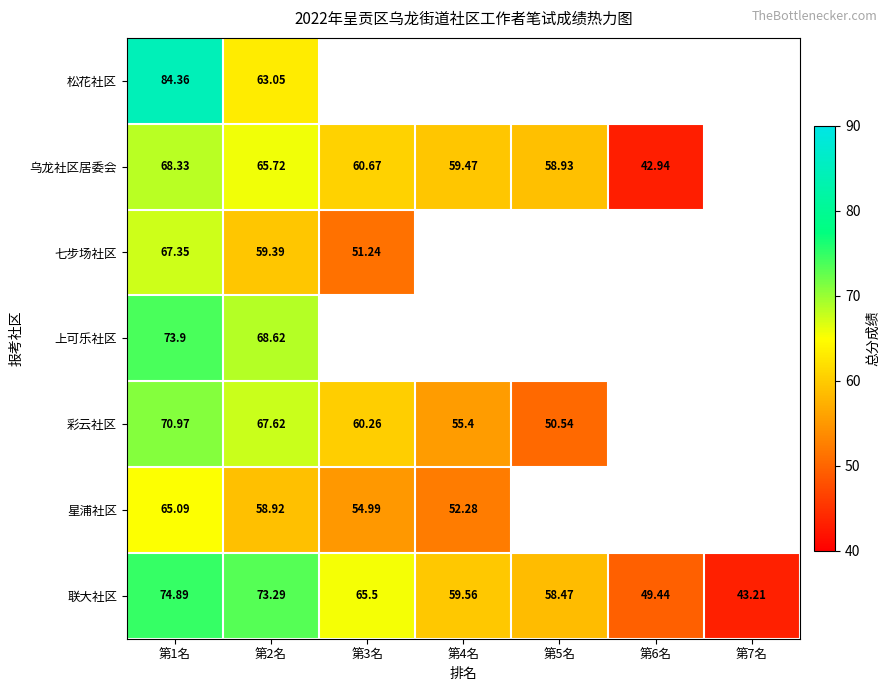

Which category has the lowest value in the 联大社区 series?

第7名